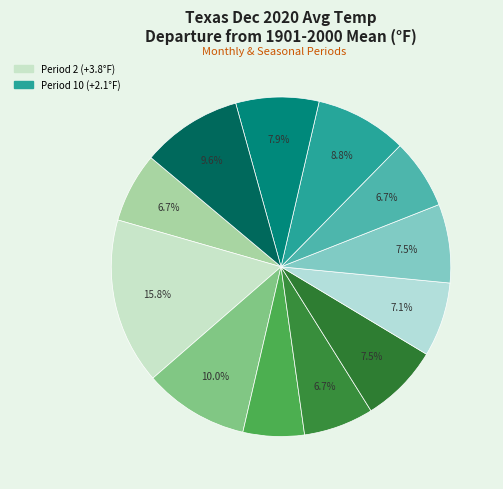

Count the number of slices in the pie.

12